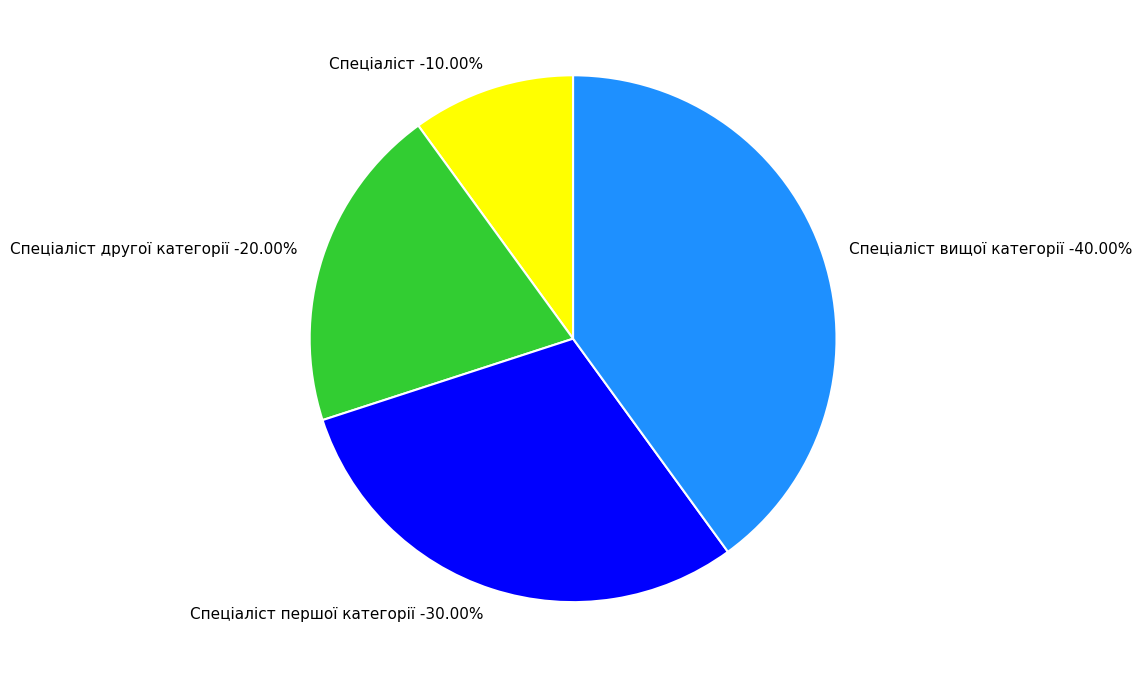

To the nearest percent, what is the difference between the largest and smallest slice percentages?

30%